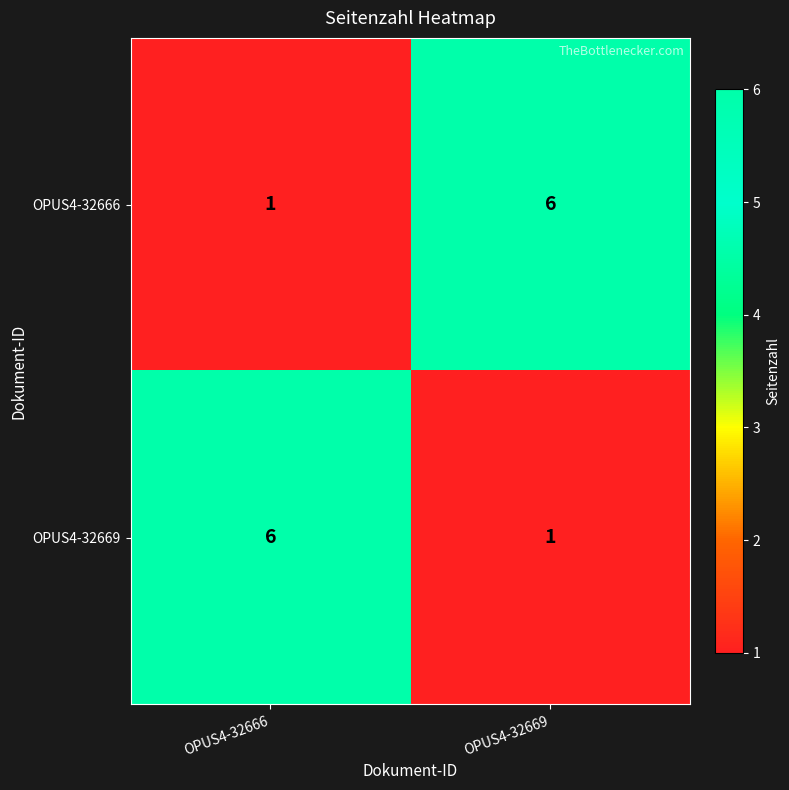

Reading left to right, what are all the values shown in this chart?

OPUS4-32666: 1	6
OPUS4-32669: 6	1